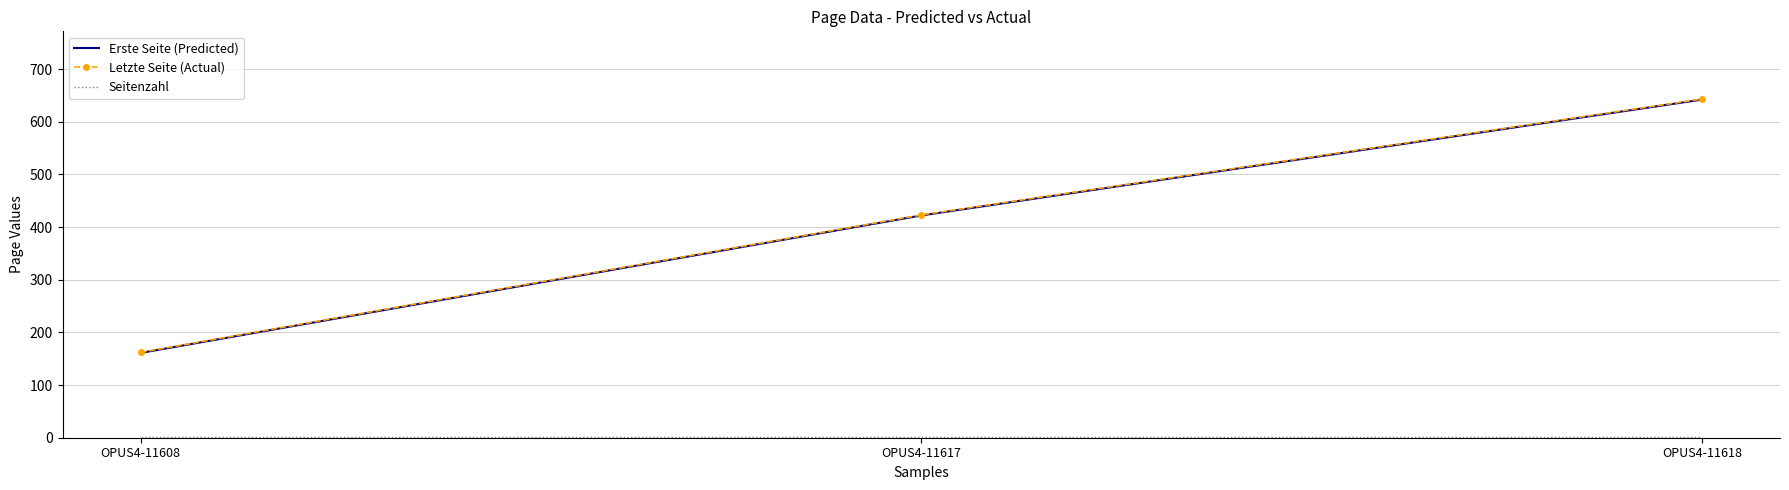

The Letzte Seite (Actual) series shows 105 at OPUS4-11608. True or false?

False